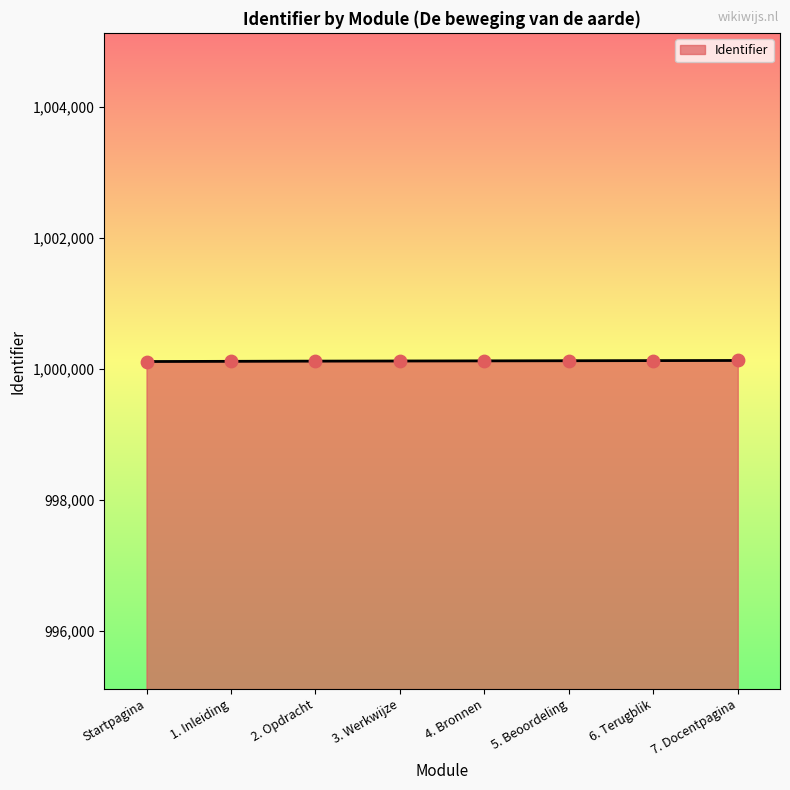

Approximately how many times larger is the value at 6. Terugblik compared to 1. Inleiding?

1.0